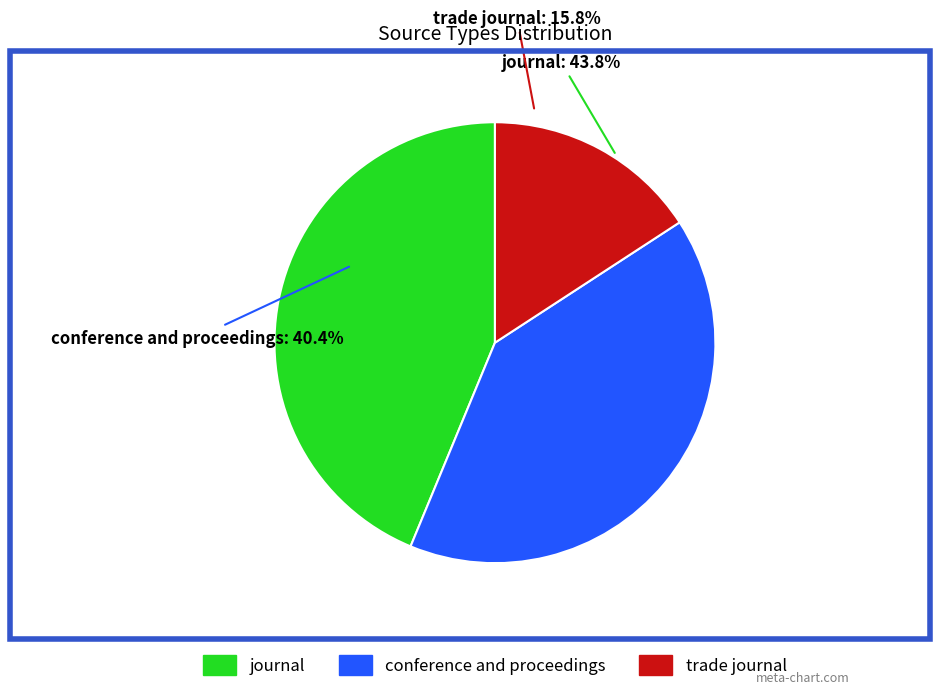

Approximately how many times larger is the value at conference and proceedings compared to trade journal?

2.6